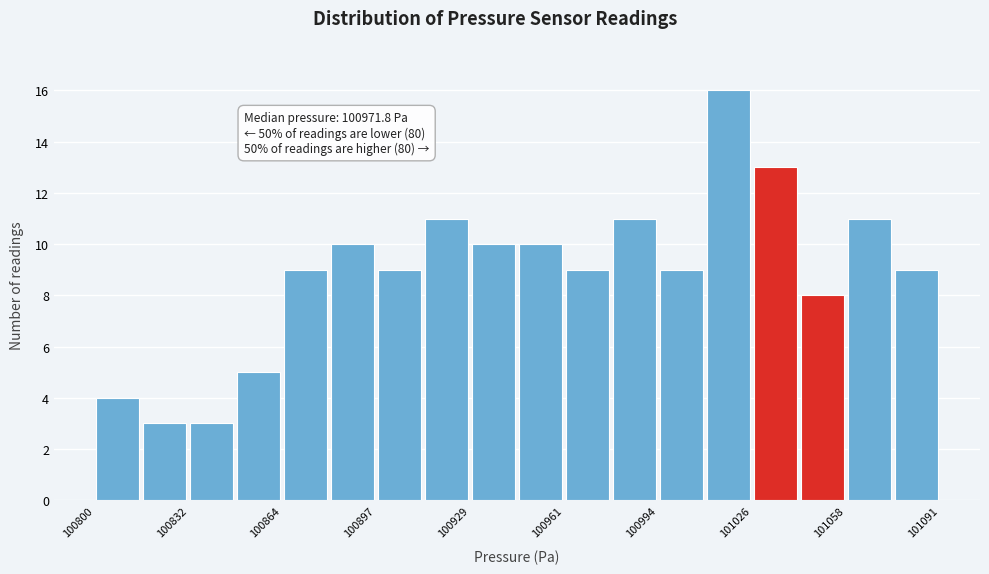

Read against the x-axis, roughly where is the centre of the tallest bar?

101020